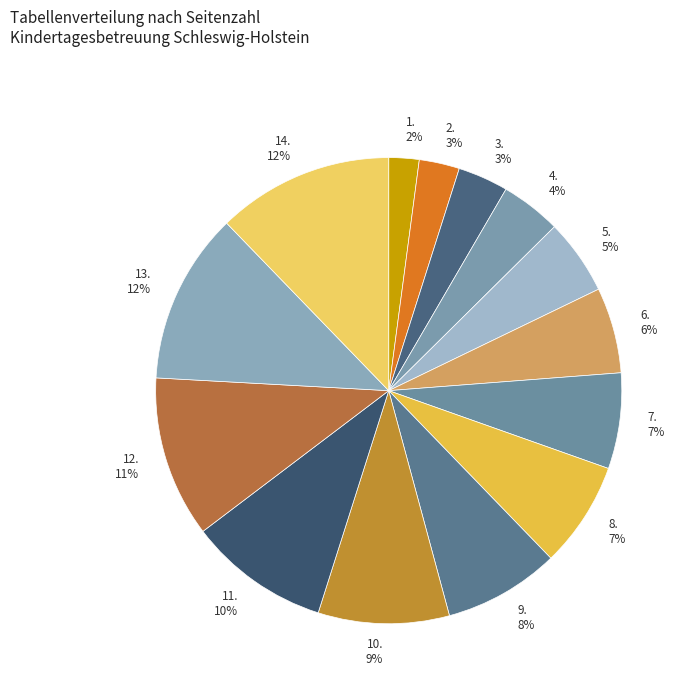

The 2. slice represents 3% of the pie. True or false?

True